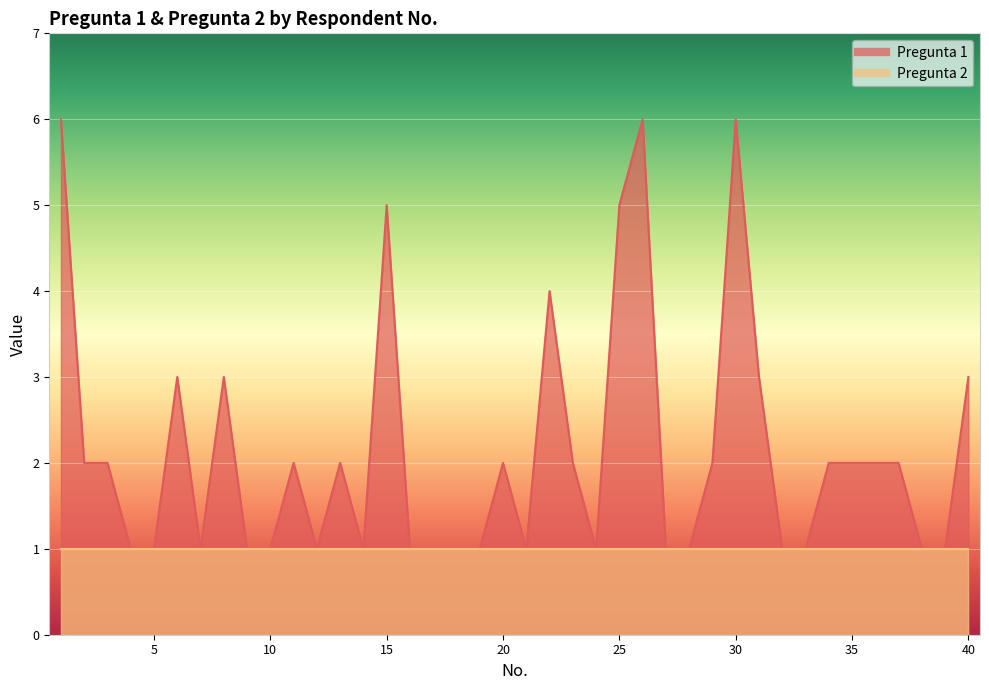

Where is the data nearest to the value 3?

6